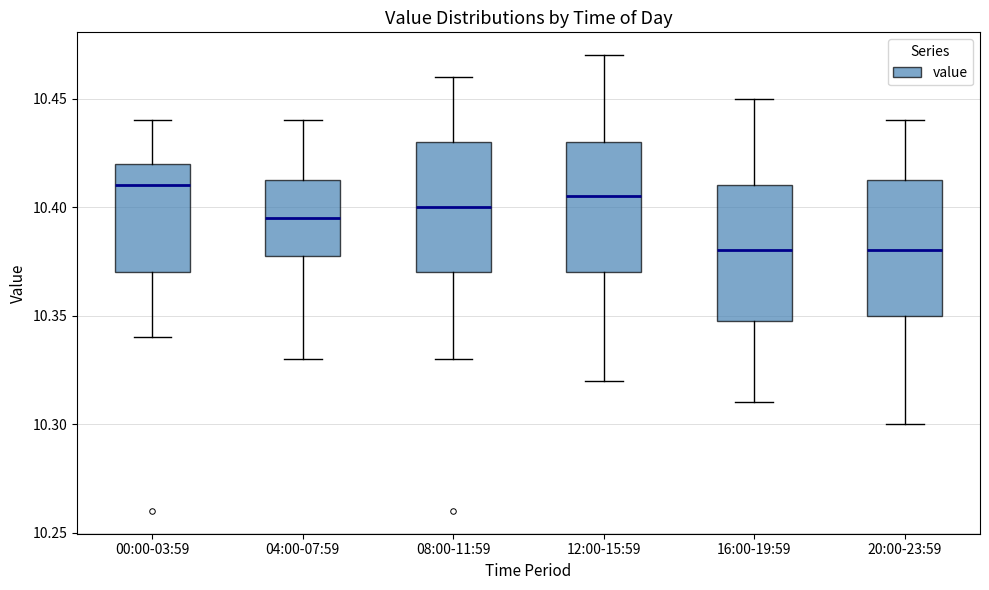

Where does the upper whisker of the box for 04:00-07:59 end on the y-axis? The values are not printed on the chart, so give them approximately, as read against the axis.

10.440